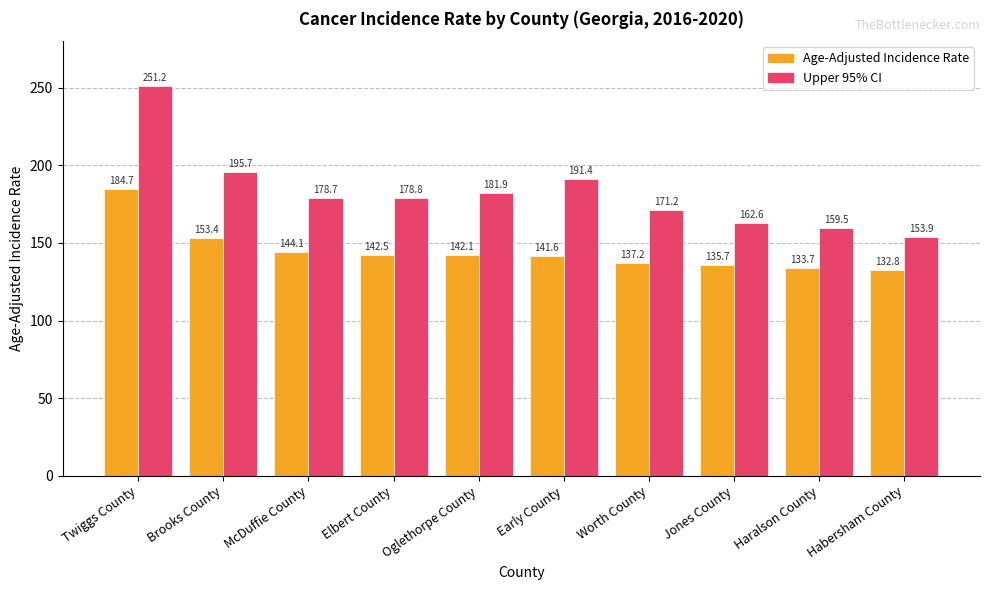

What is the sum of the Age-Adjusted Incidence Rate values at Haralson County and Worth County?

270.9